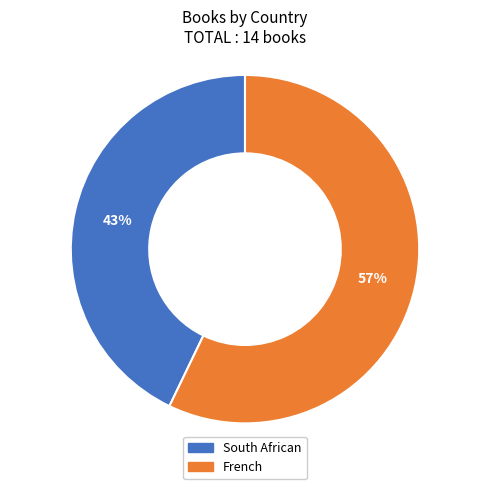

How many segments does this pie chart have?

2